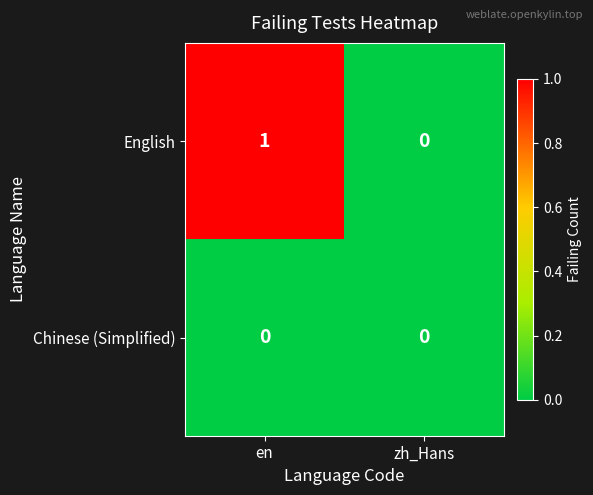

Reading left to right, transcribe all the data shown in this chart.

English: 1	0
Chinese (Simplified): 0	0